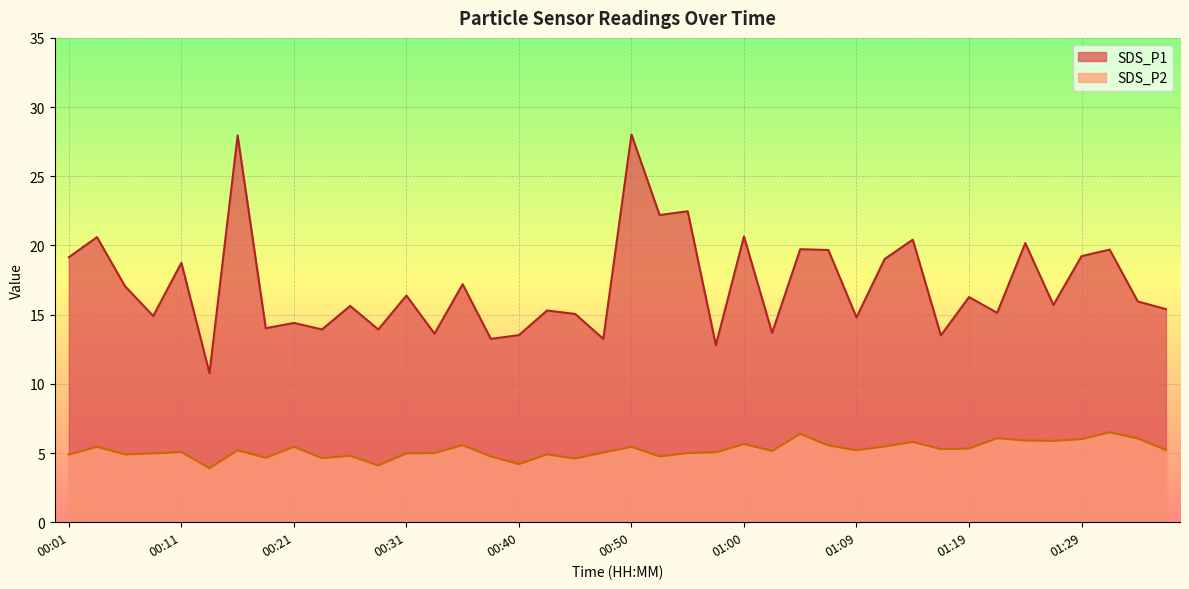

In SDS_P2, how many points are lower than both neighbors (excluding endpoints)?

12